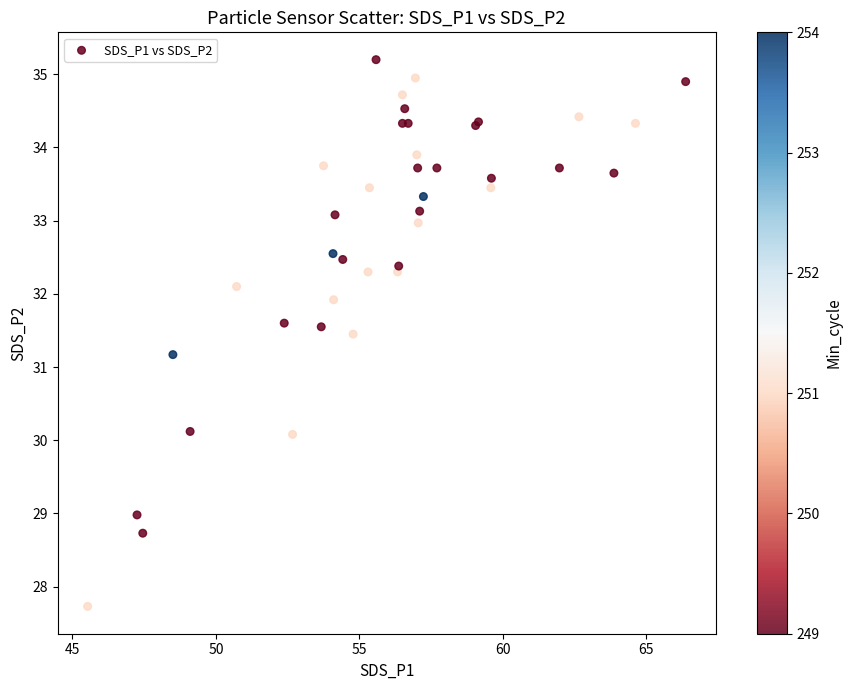

What Y value in the scatter plot is closest to 31?

31.2